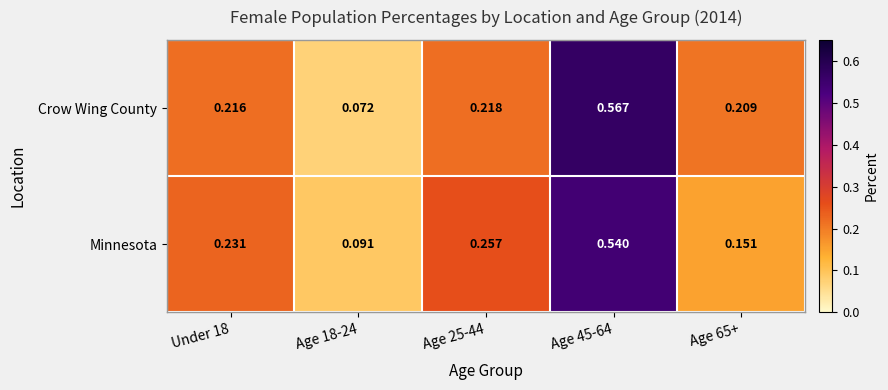

Rank the series by their average value, from highest to lowest.

Crow Wing County, Minnesota